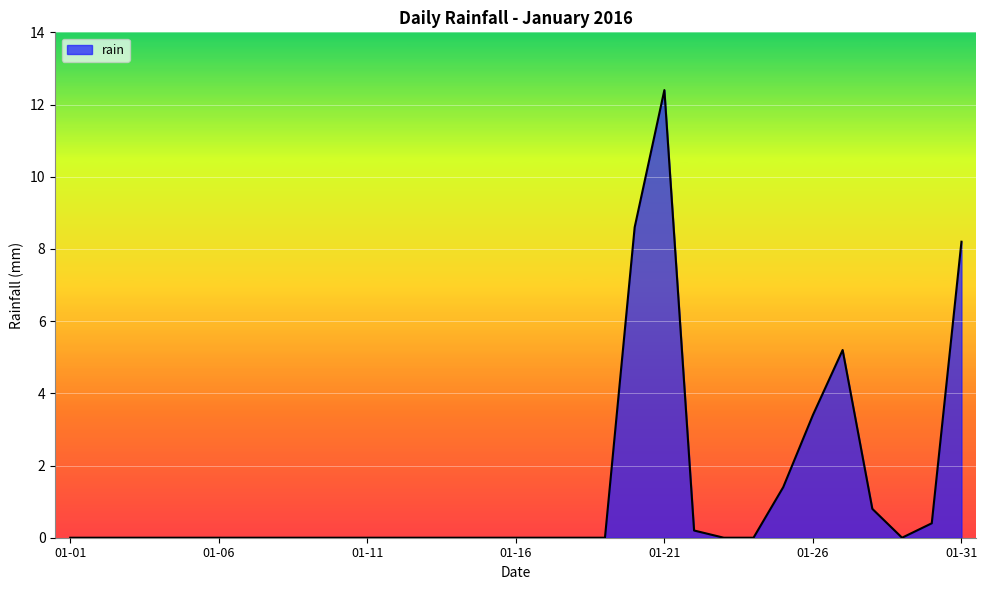

What is the greatest value displayed?

12.4